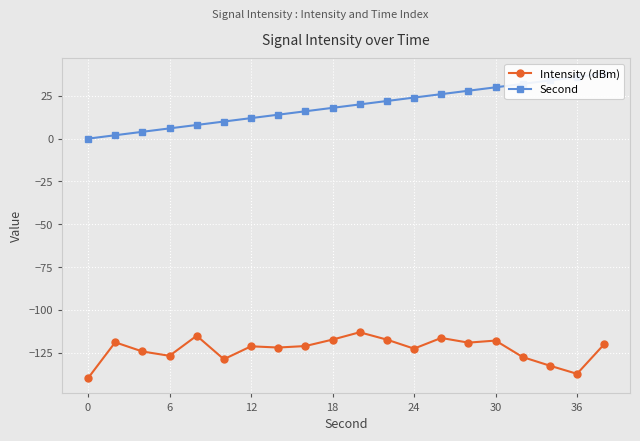

The Intensity (dBm) series shows -118.0 at 30. True or false?

True